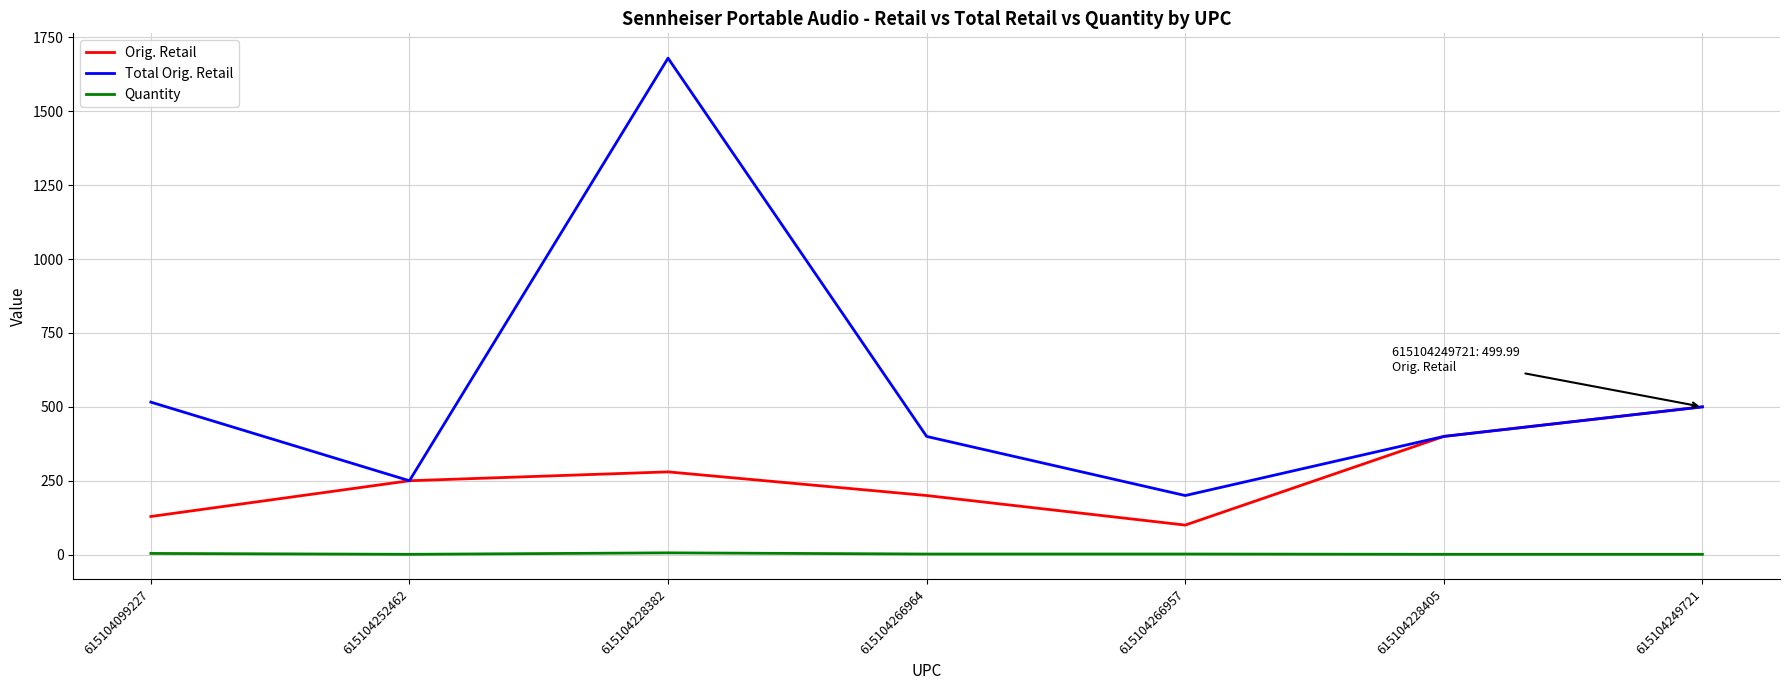

What are all the series names shown in the legend?

Orig. Retail, Total Orig. Retail, Quantity